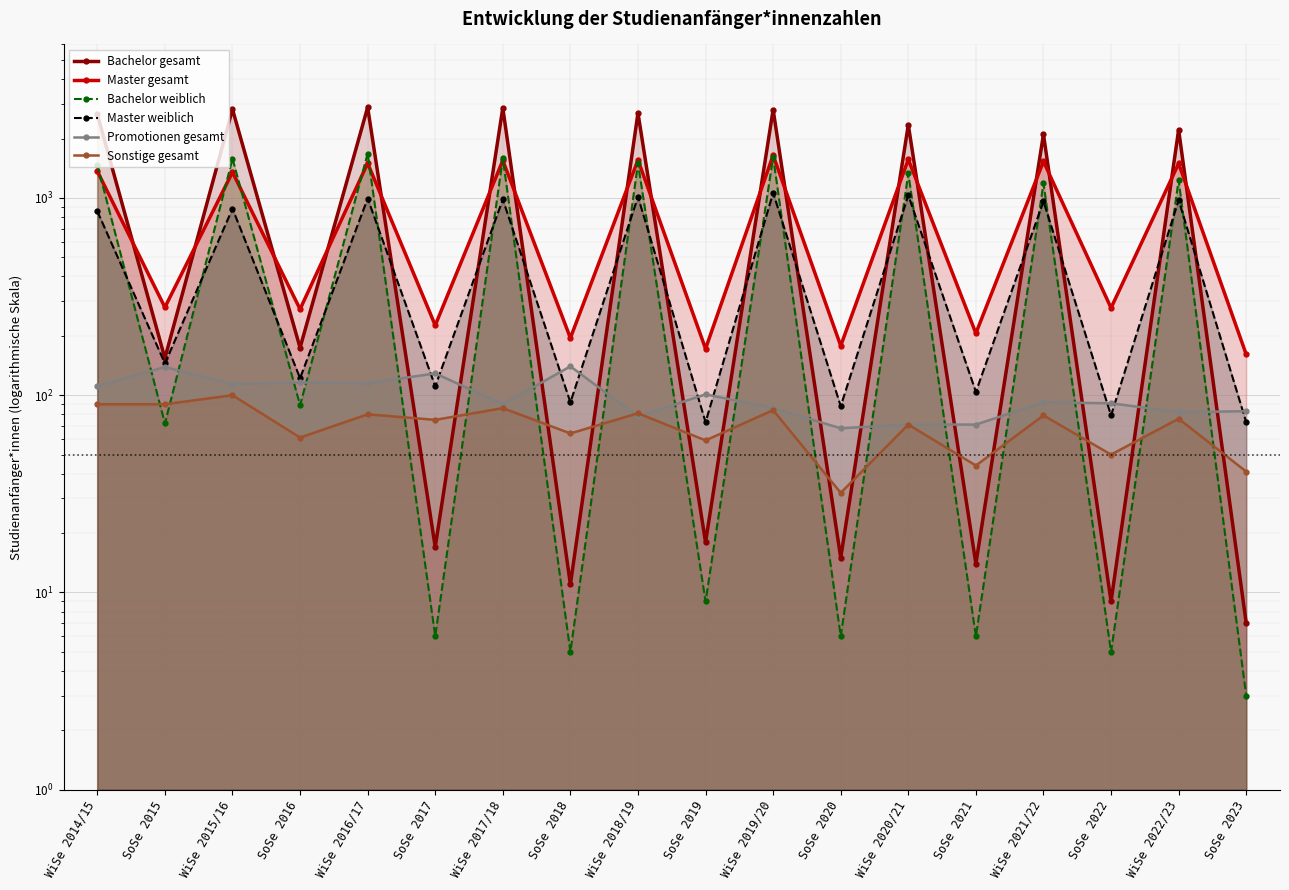

Where is the first local minimum for Bachelor weiblich?

SoSe 2015